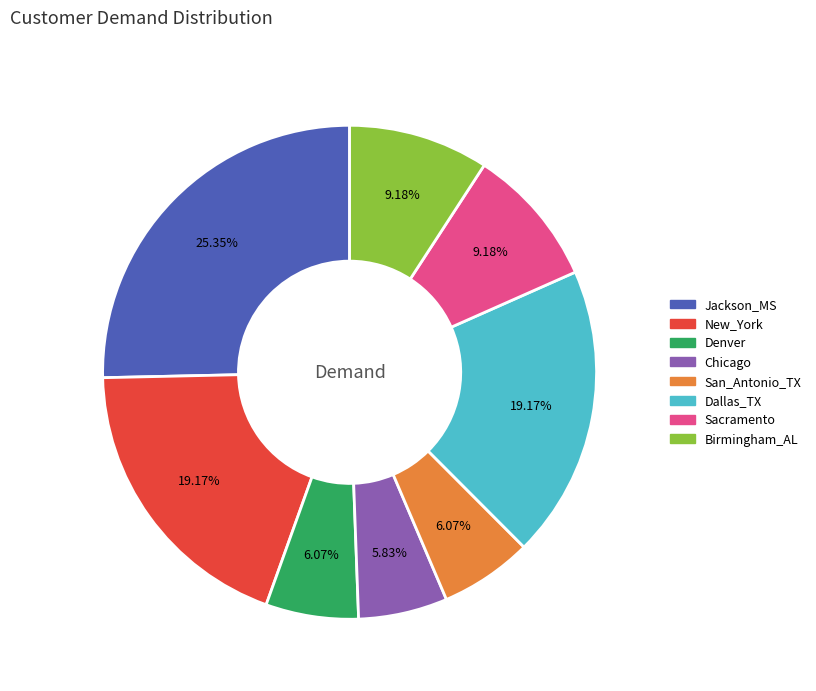

To the nearest percent, what portion does Dallas_TX represent?

19%